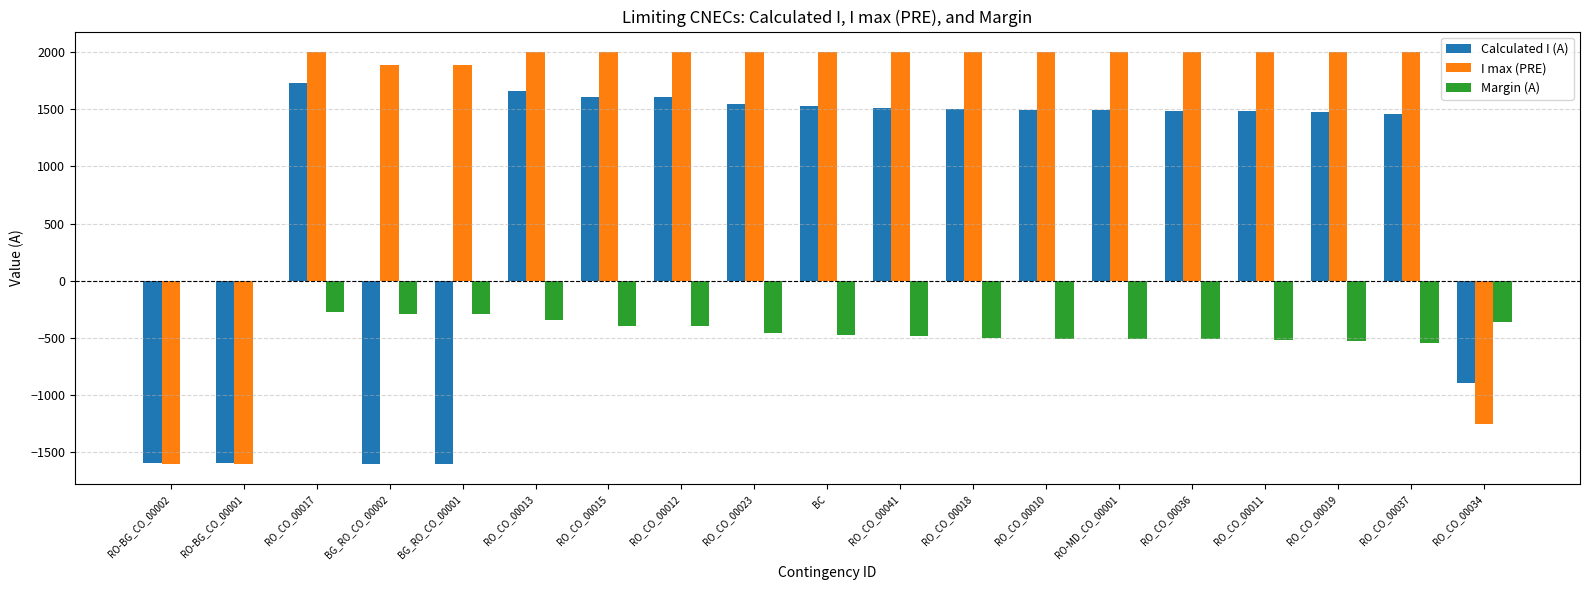

At which label does Calculated I (A) first exceed 1491?

RO_CO_00017